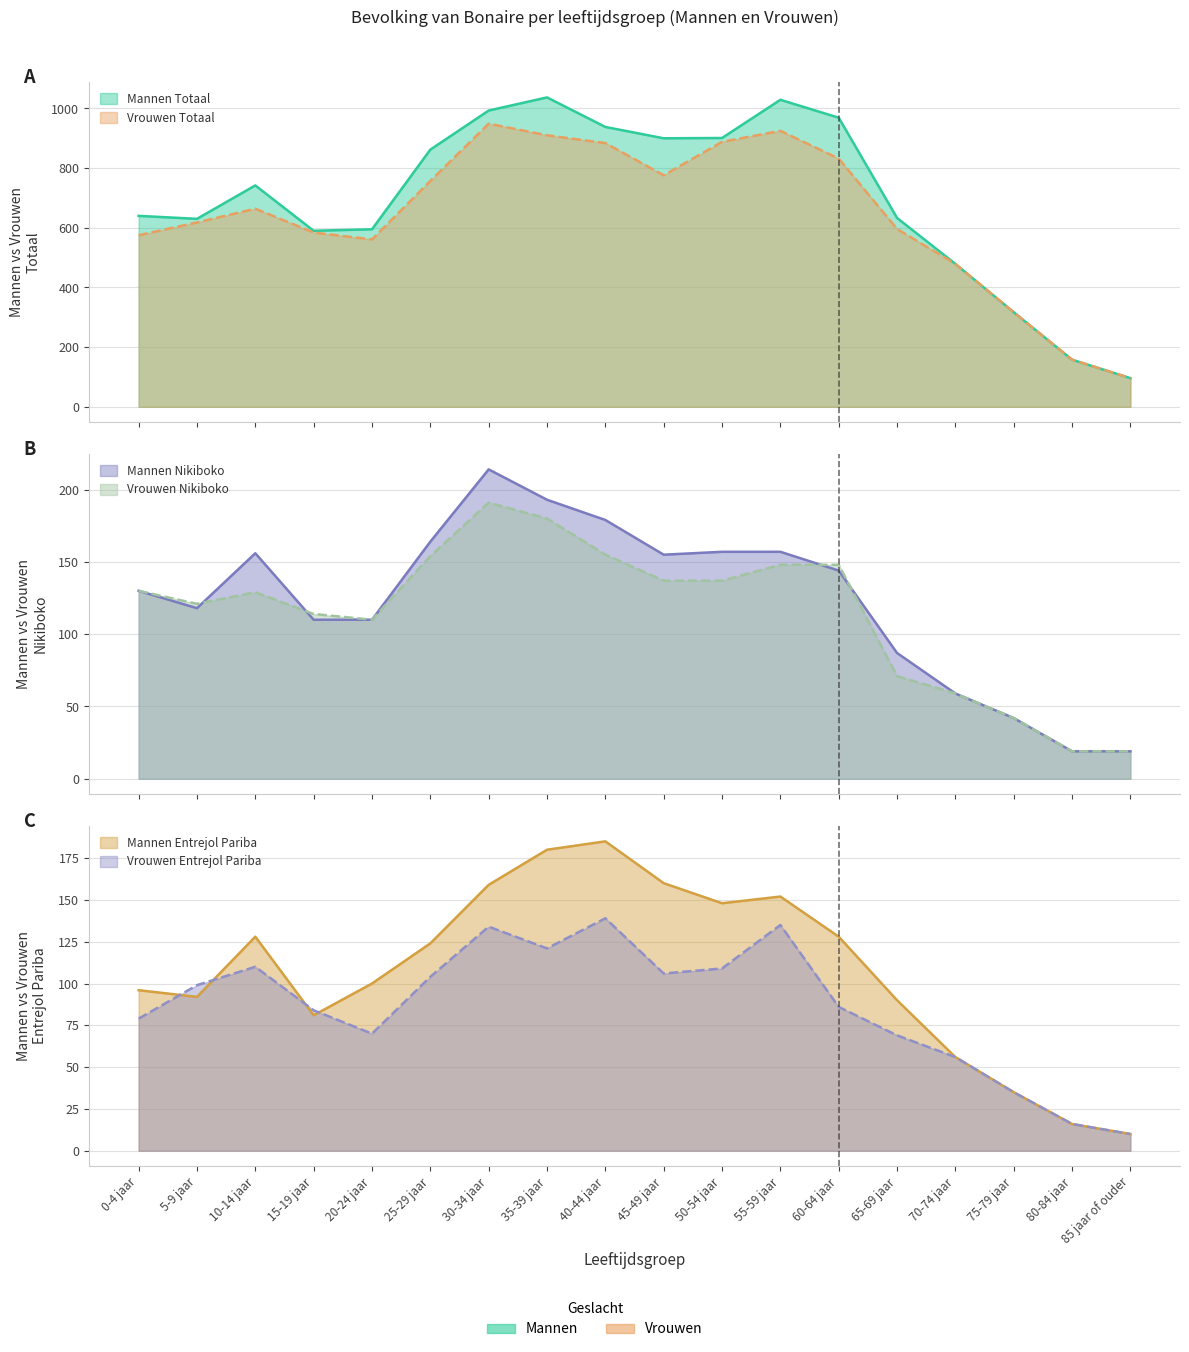

What is the difference between the maximum and minimum values in the Mannen Nikiboko series?

195